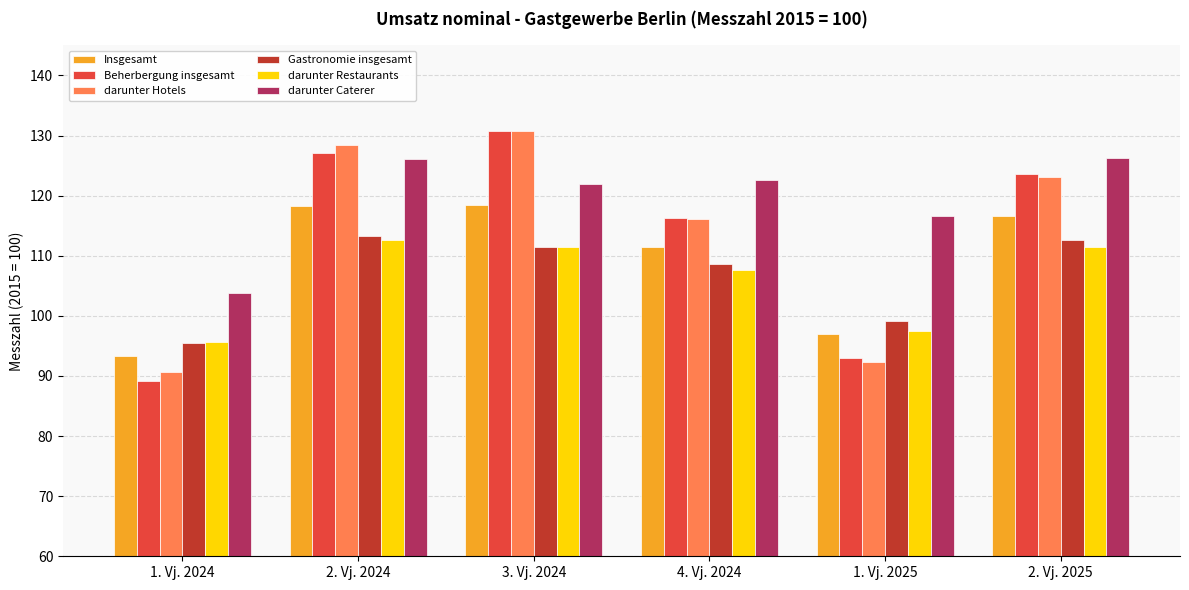

How many bars are there in each group?

6